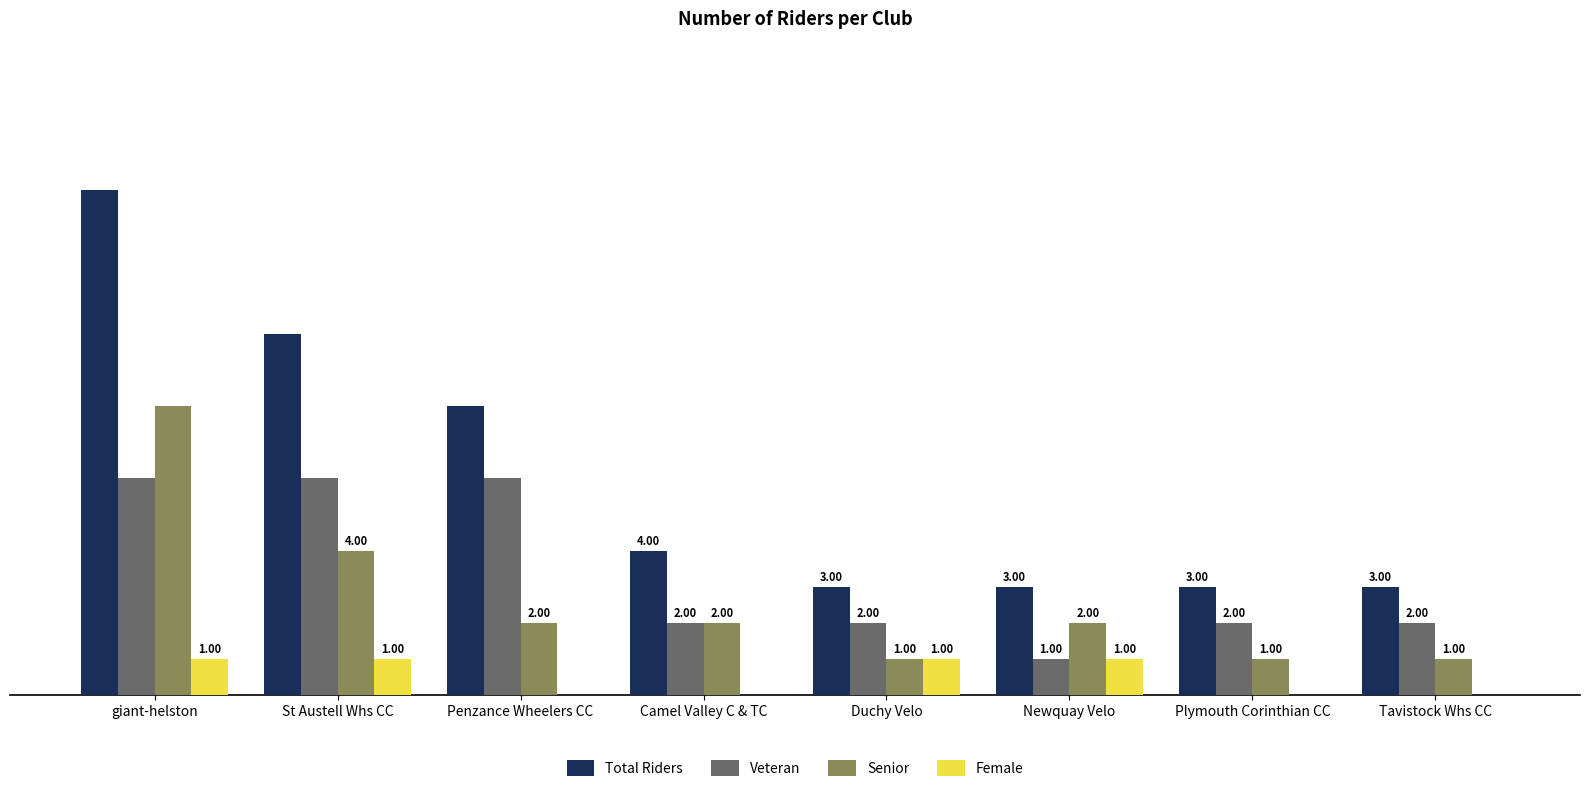

Is the value of Total Riders at Plymouth Corinthian CC greater than the value of Female at giant-helston?

Yes